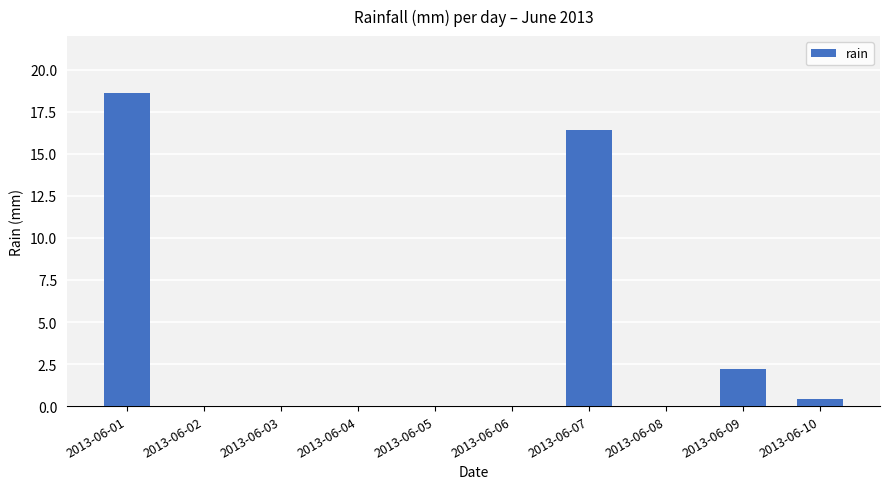

Reading left to right, transcribe all the data shown in this chart.

2013-06-01=18.6	2013-06-02=0.0	2013-06-03=0.0	2013-06-04=0.0	2013-06-05=0.0	2013-06-06=0.0	2013-06-07=16.4	2013-06-08=0.0	2013-06-09=2.2	2013-06-10=0.4